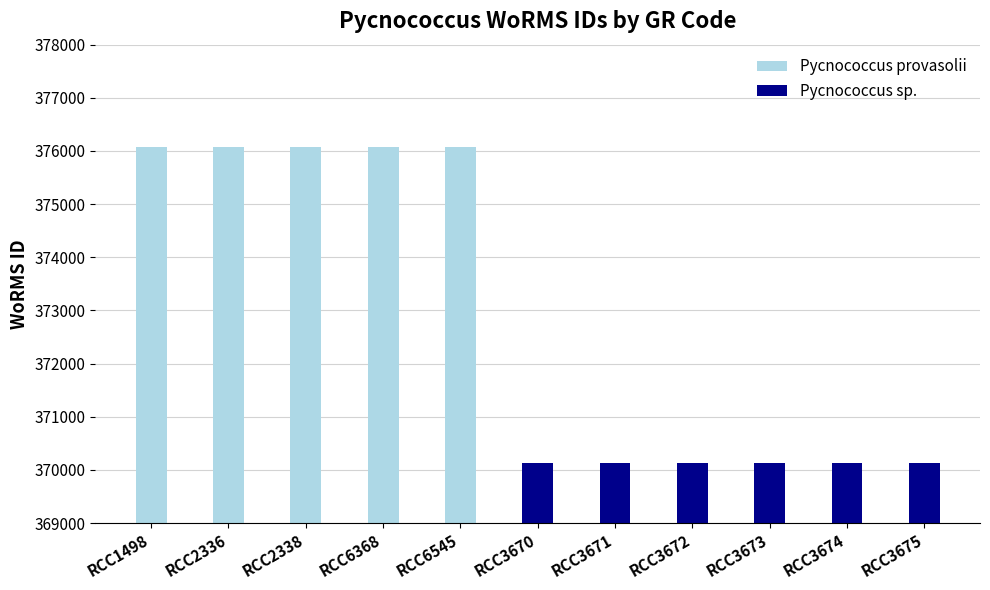

True or false: Pycnococcus provasolii has a value of 376073 at 0.

True